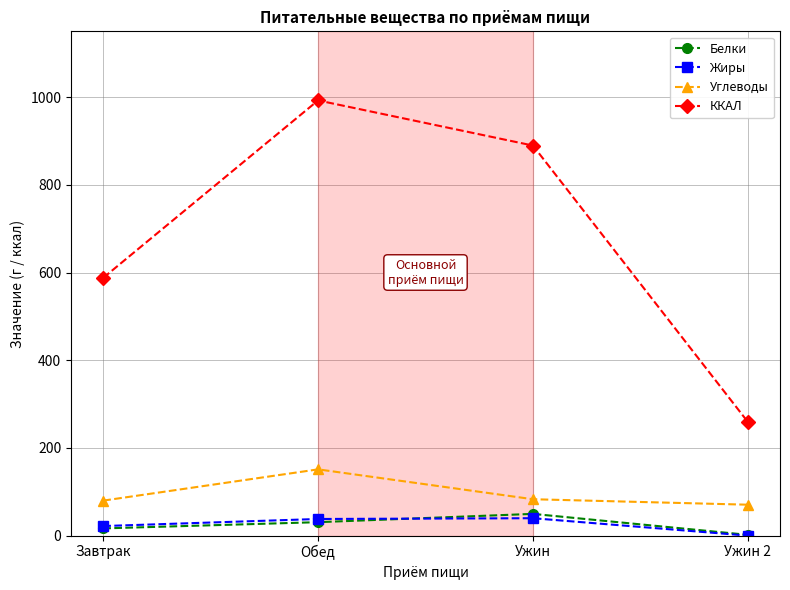

True or false: ККАЛ and Углеводы intersect in this chart.

False